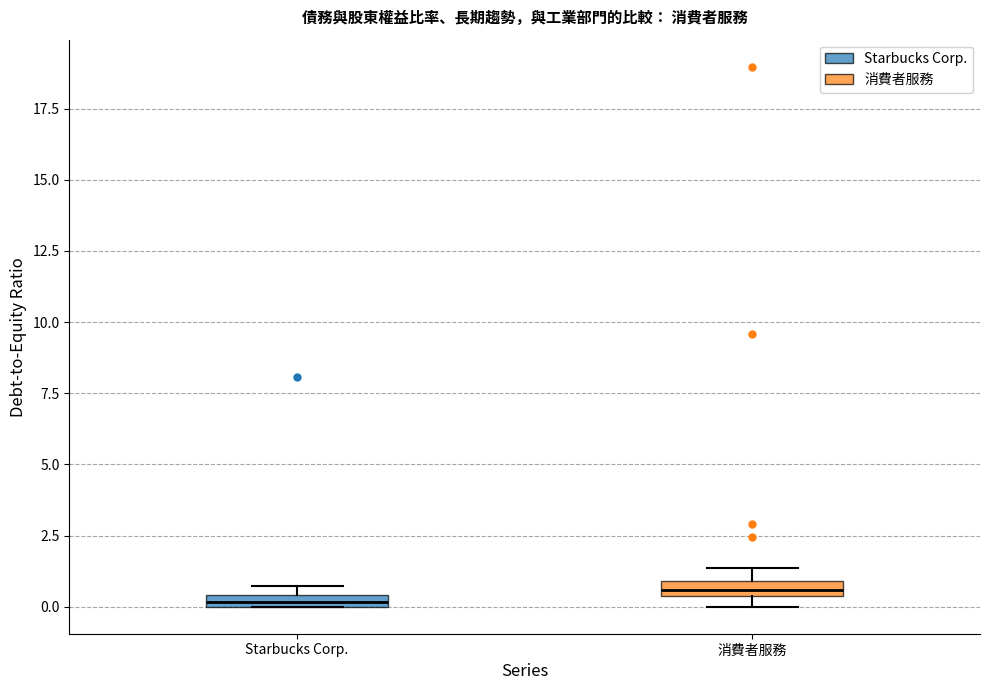

Where is the upper edge of the box for 消費者服務 on the y-axis? The values are not printed on the chart, so give them approximately, as read against the axis.

1.0